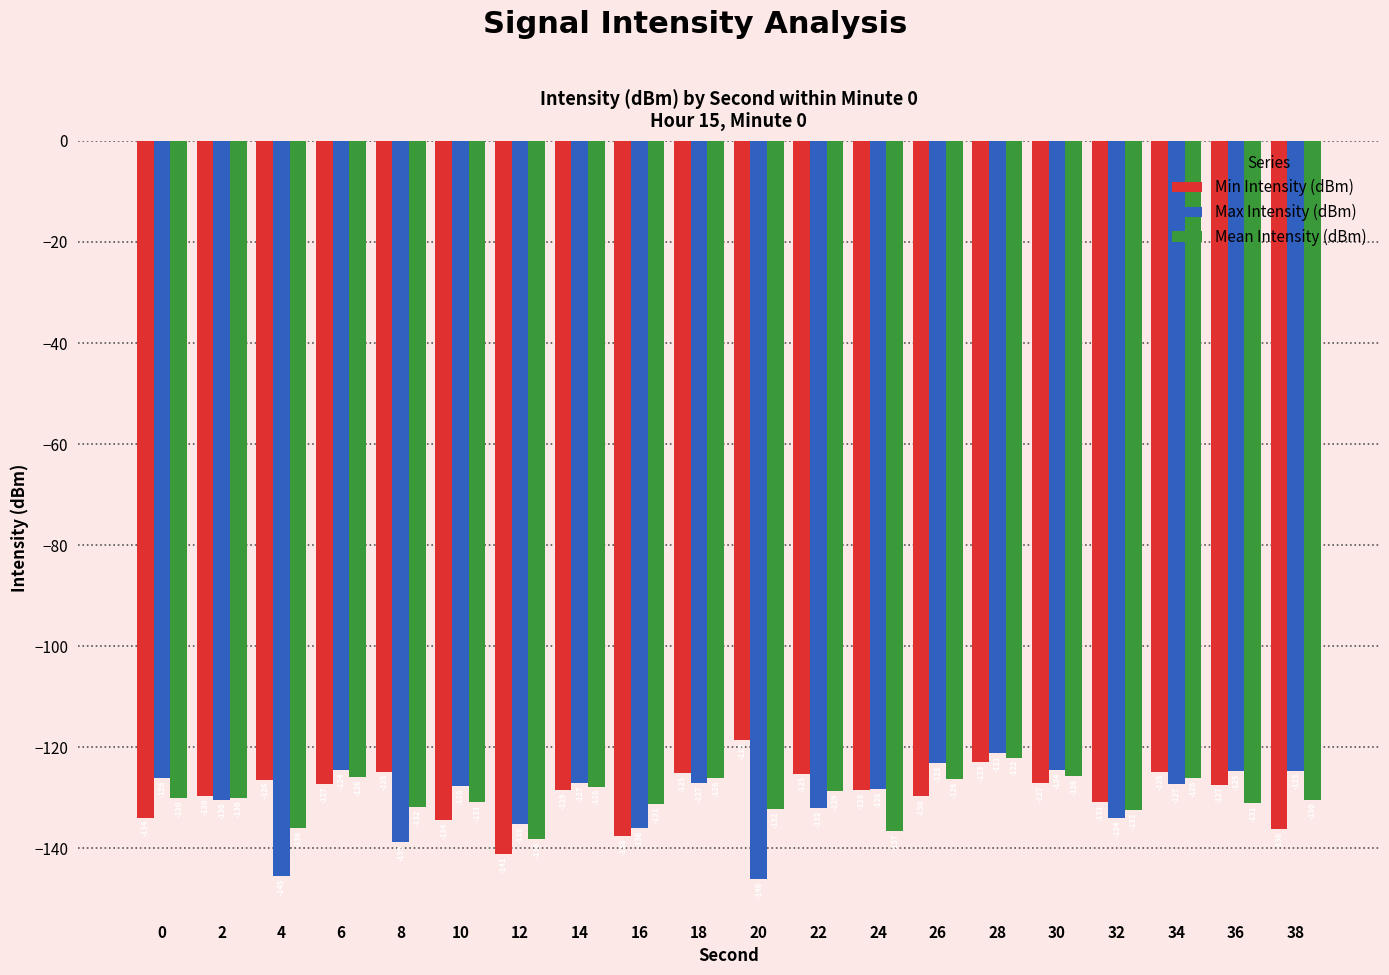

List the series in order of their overall mean, lowest first.

Max Intensity (dBm), Mean Intensity (dBm), Min Intensity (dBm)